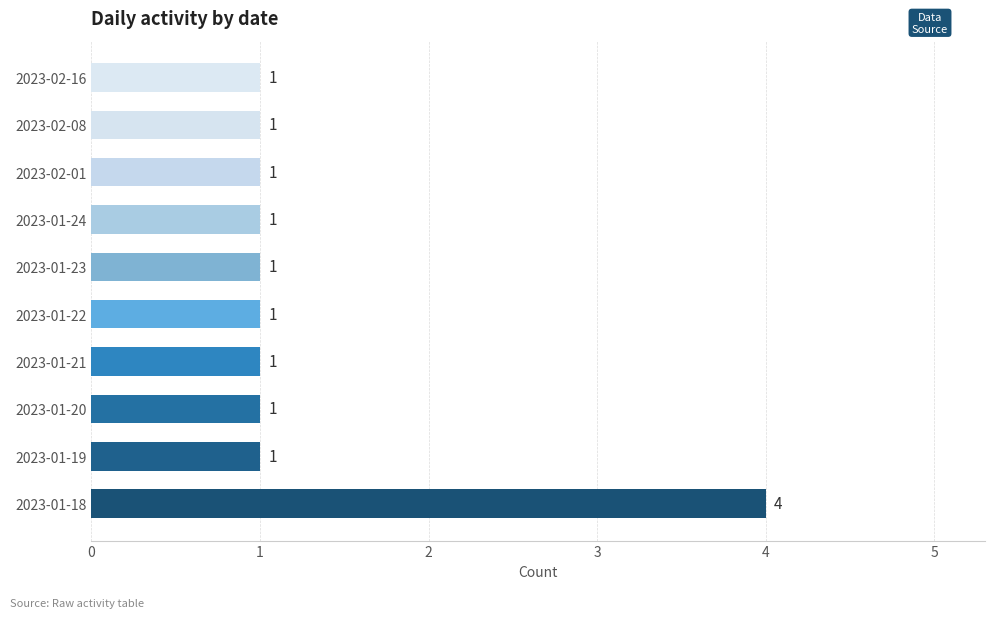

At which category does the chart reach its peak across all series?

2023-01-18